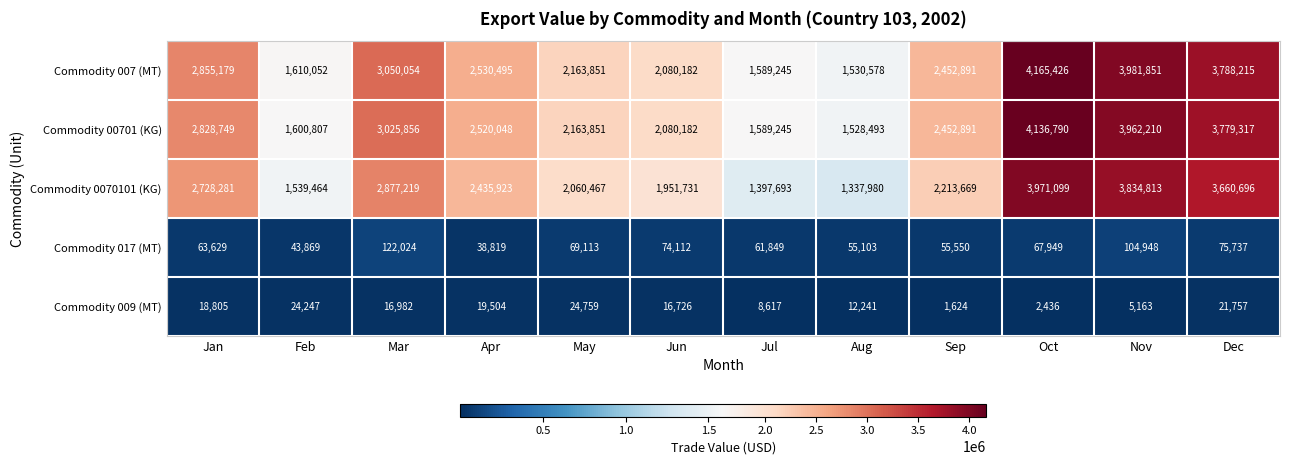

Which series has the largest total across all categories?

Commodity 007 (MT)